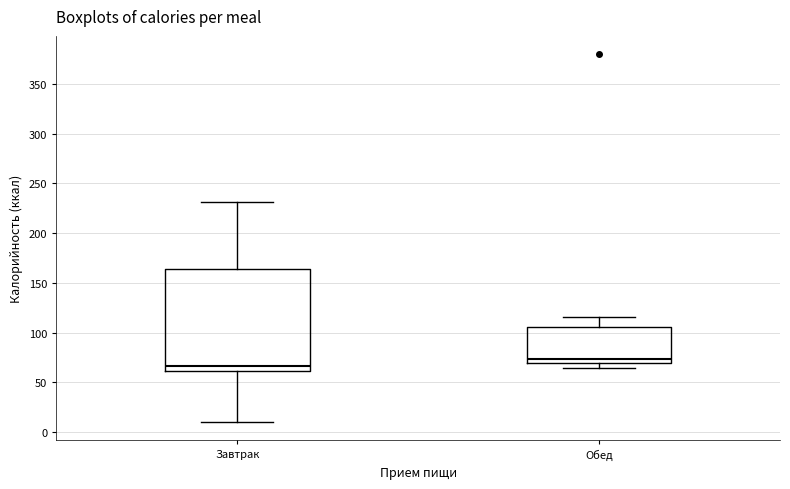

Reading left to right, transcribe this box plot: for each box, give where its median line is, the range the box spans, and where its two whiskers end, as read against the y-axis. The values are not printed on the chart, so give them approximately, as read against the axis.

Завтрак: median 65, box 60 to 165, whiskers 10 to 230
Обед: median 75, box 70 to 105, whiskers 65 to 115